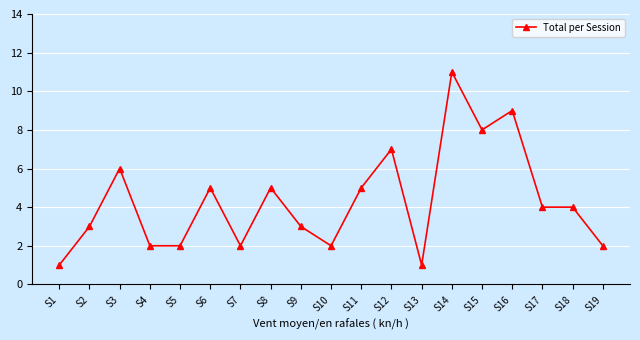

What is the value of the 14th point from the left?

11